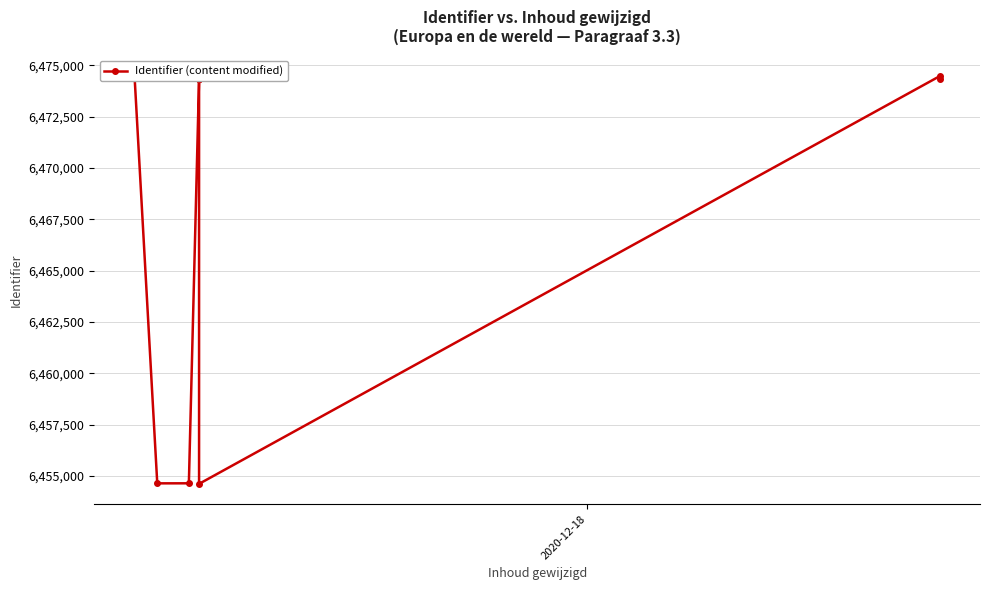

How many values are below 6474343?

5